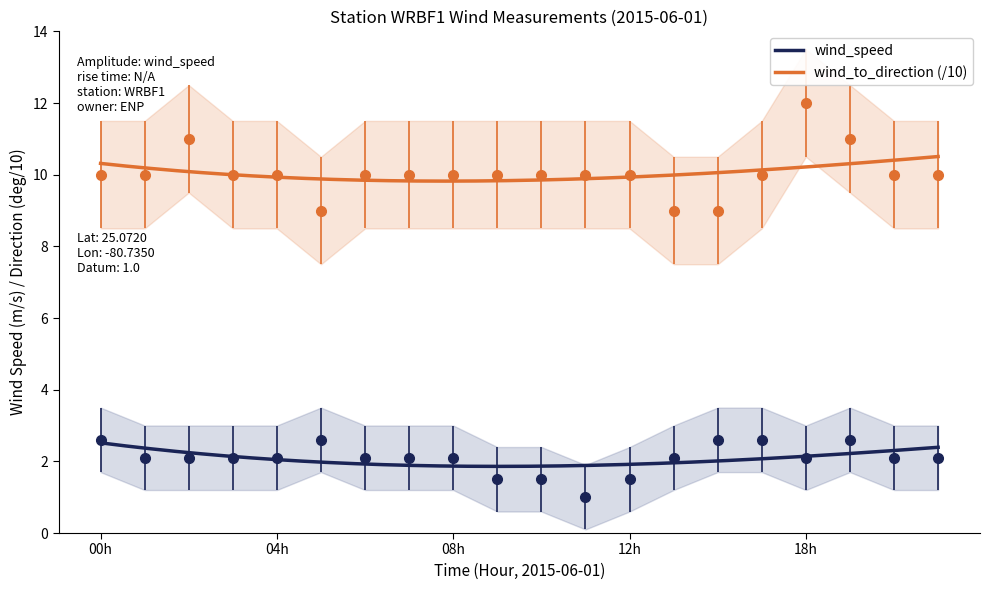

What is the value of the wind_to_direction point at the 8th from the left?

10.0